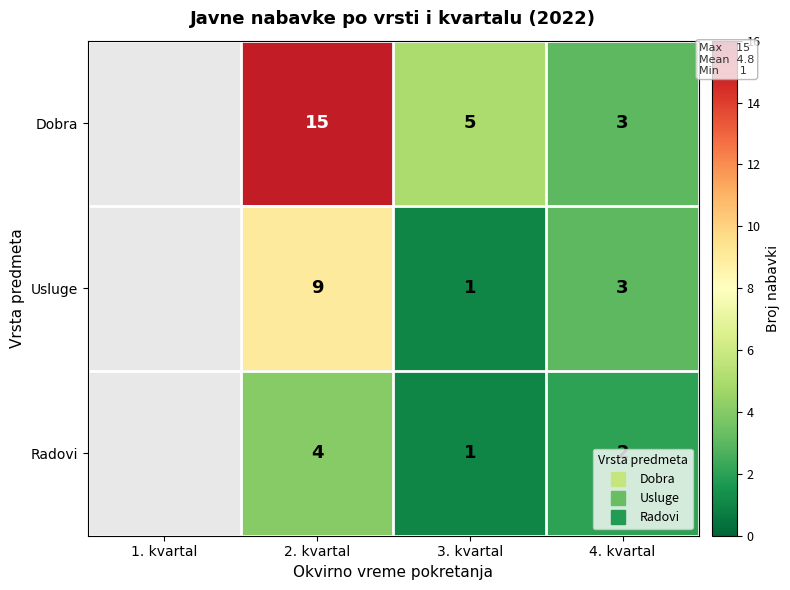

How many values in the Radovi series exceed 2?

1